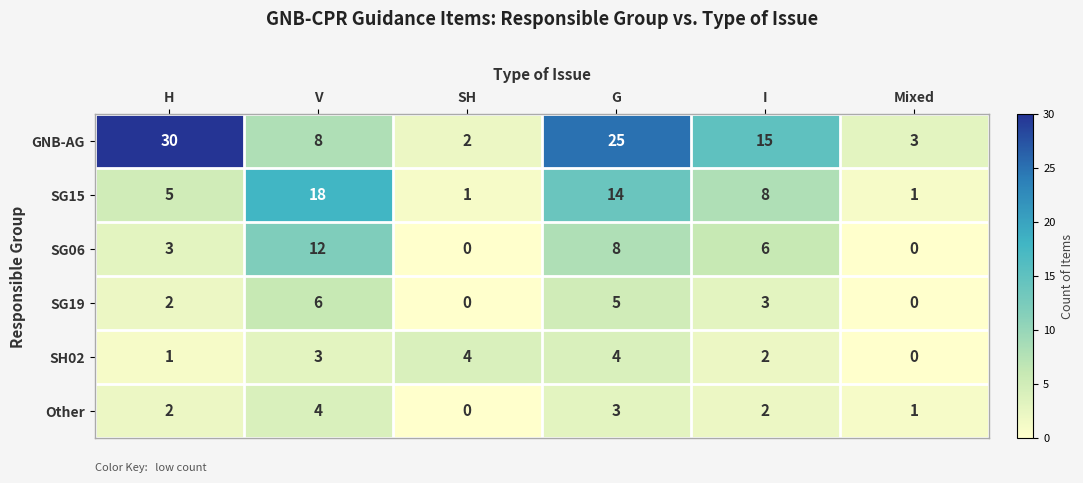

Which series changed the most between V and SH?

SG15